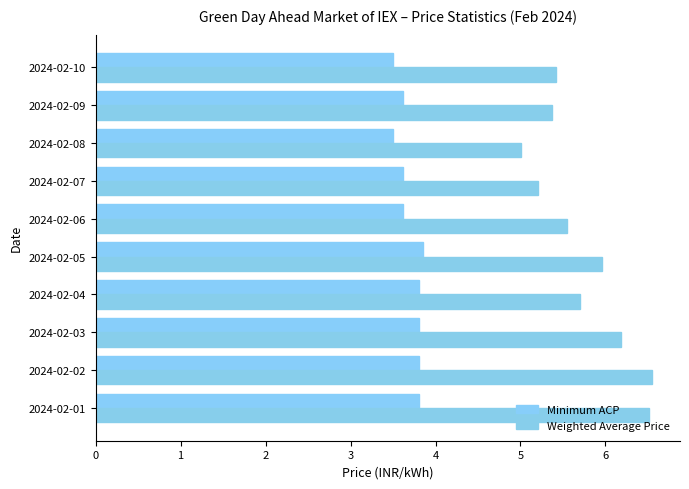

What are all the series names shown in the legend?

Minimum ACP, Weighted Average Price